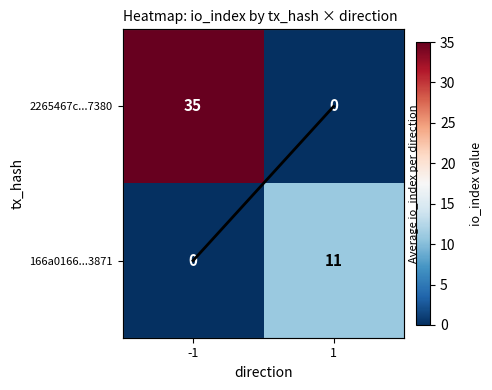

At which label is io_index trace closest to 0?

-1